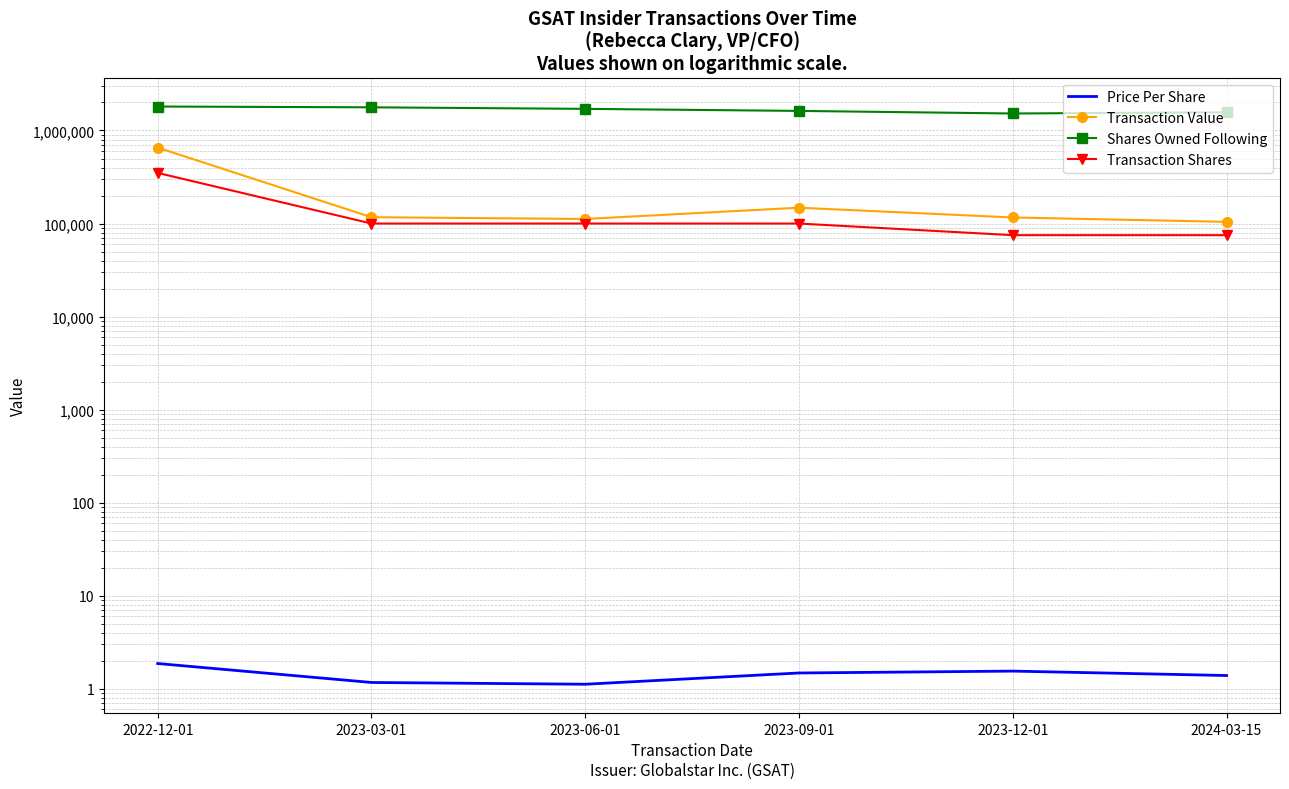

What is the label of the 6th point from the left?

2024-03-15